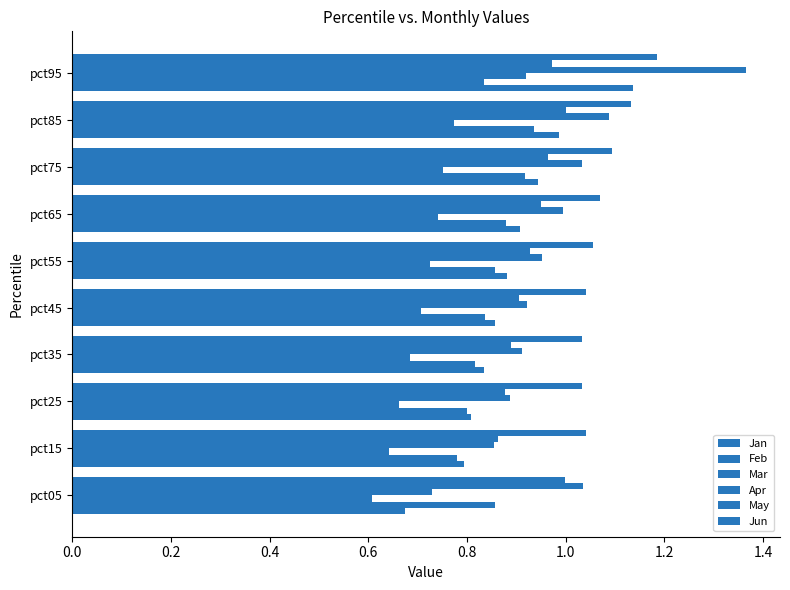

How many series are shown in this chart?

6